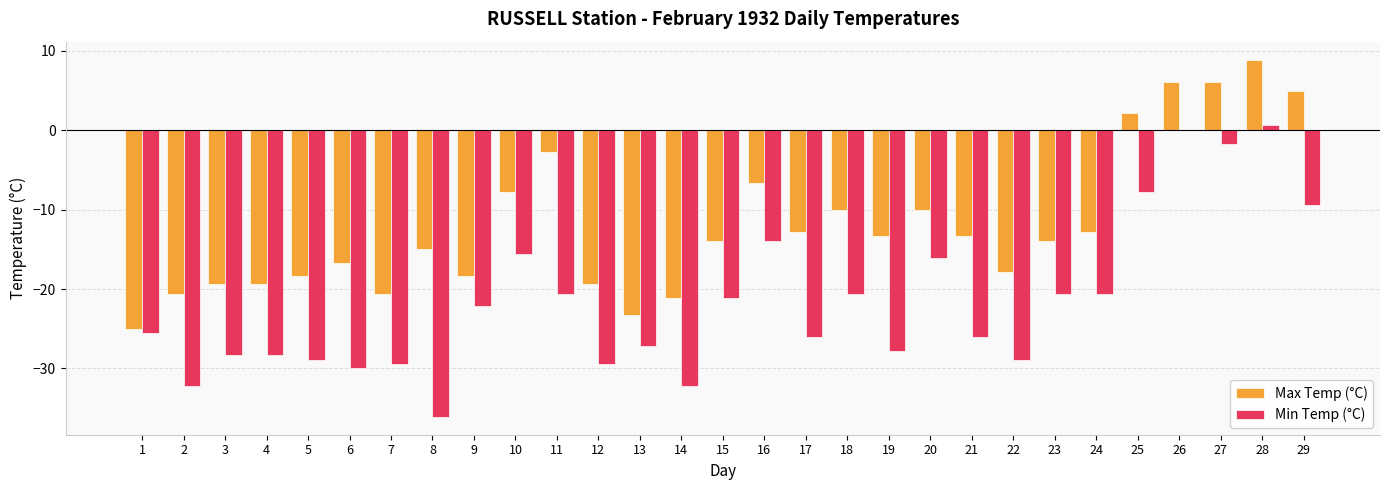

Which series has the largest range (max minus min)?

Min Temp (°C)